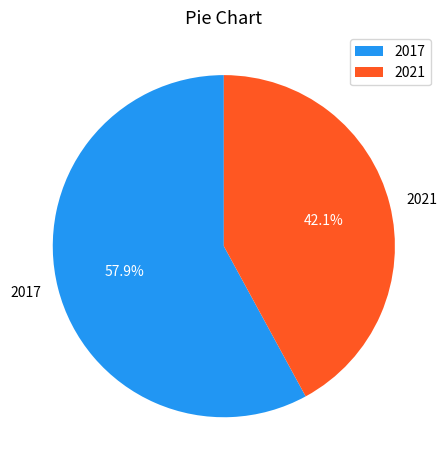

Is it true that 2017 is 47% of the pie?

False